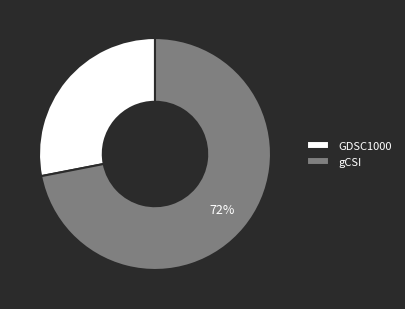

Which has a higher value, GDSC1000 or gCSI?

gCSI